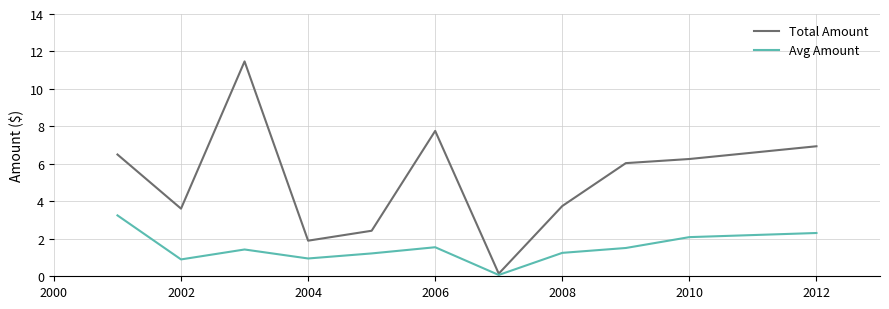

Which series has the largest range (max minus min)?

Total Amount